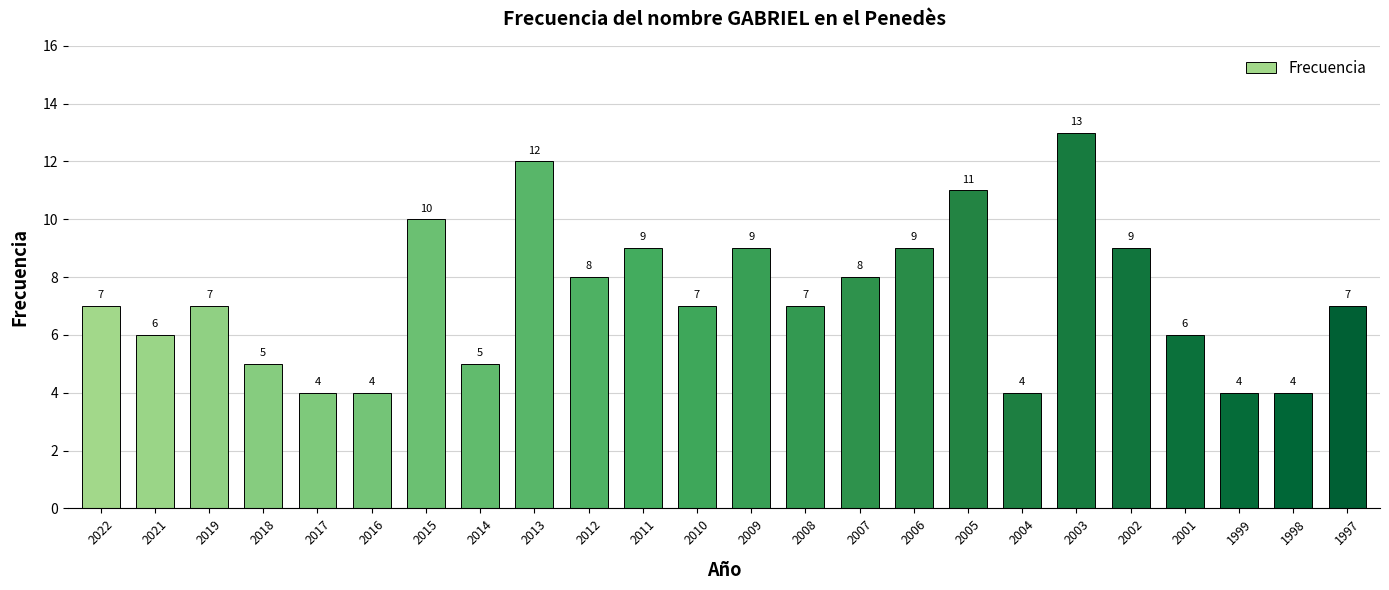

Which has a higher value, 2008 or 2015?

2015